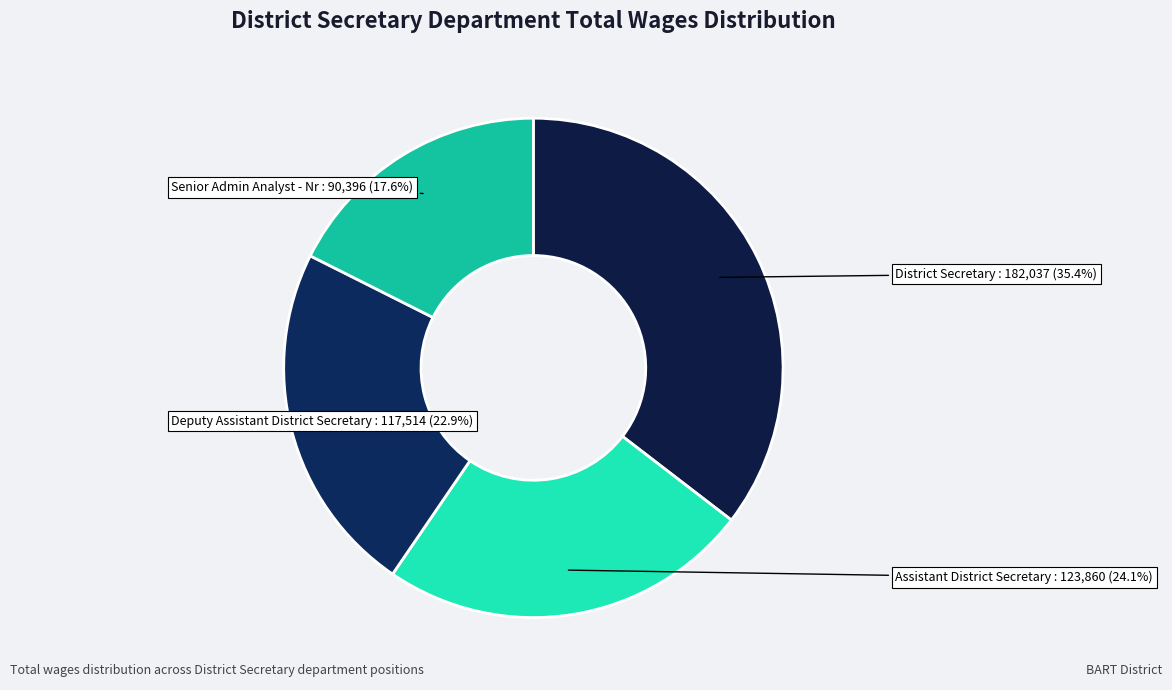

What is the smallest slice in the pie chart?

Senior Admin Analyst - Nr